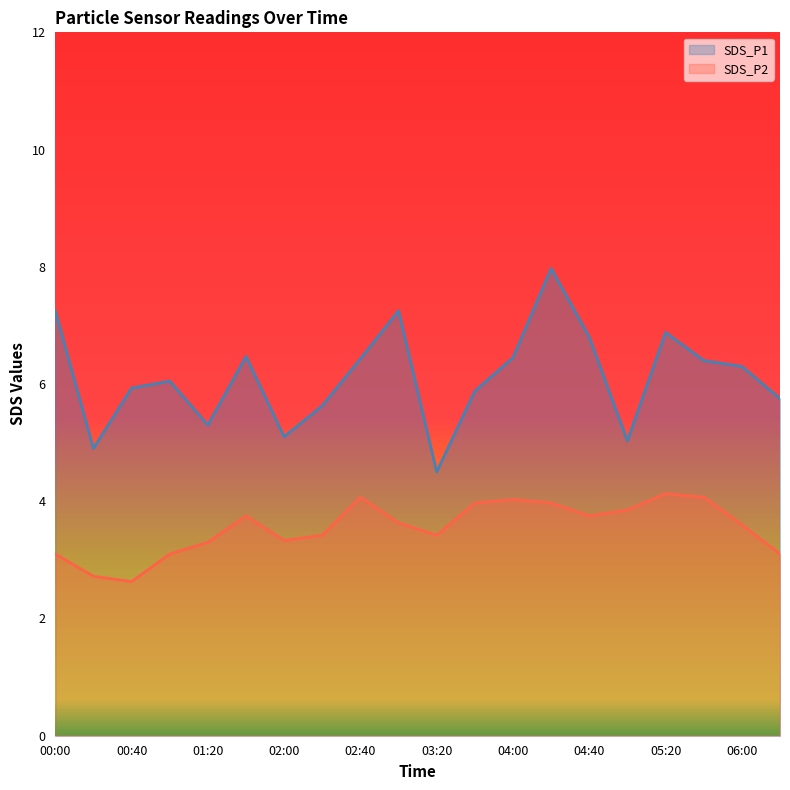

Which category has the highest value in the SDS_P2 series?

05:20